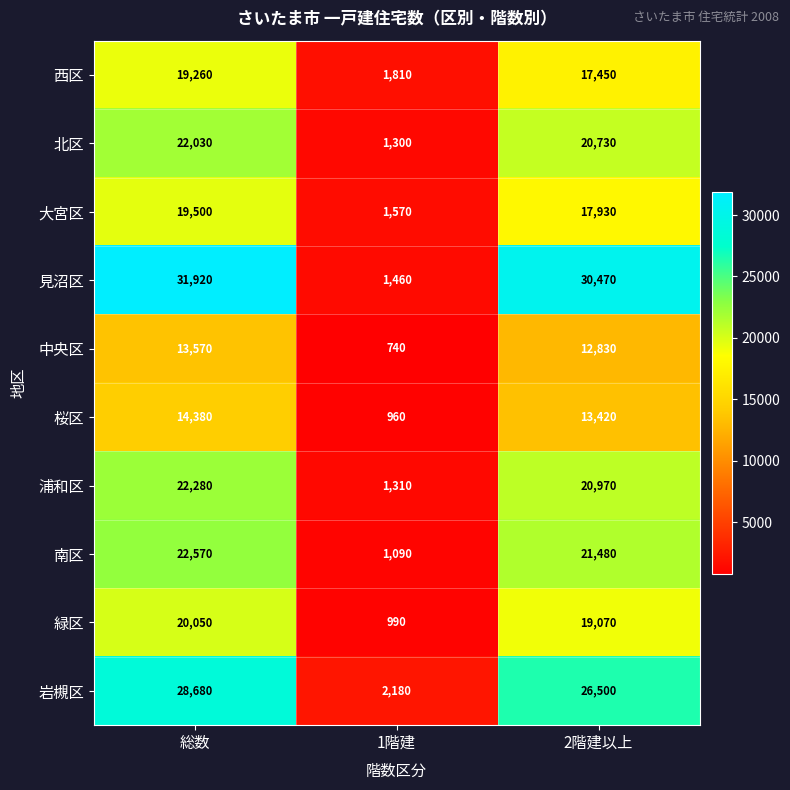

At which label does 桜区 first exceed 13420?

総数